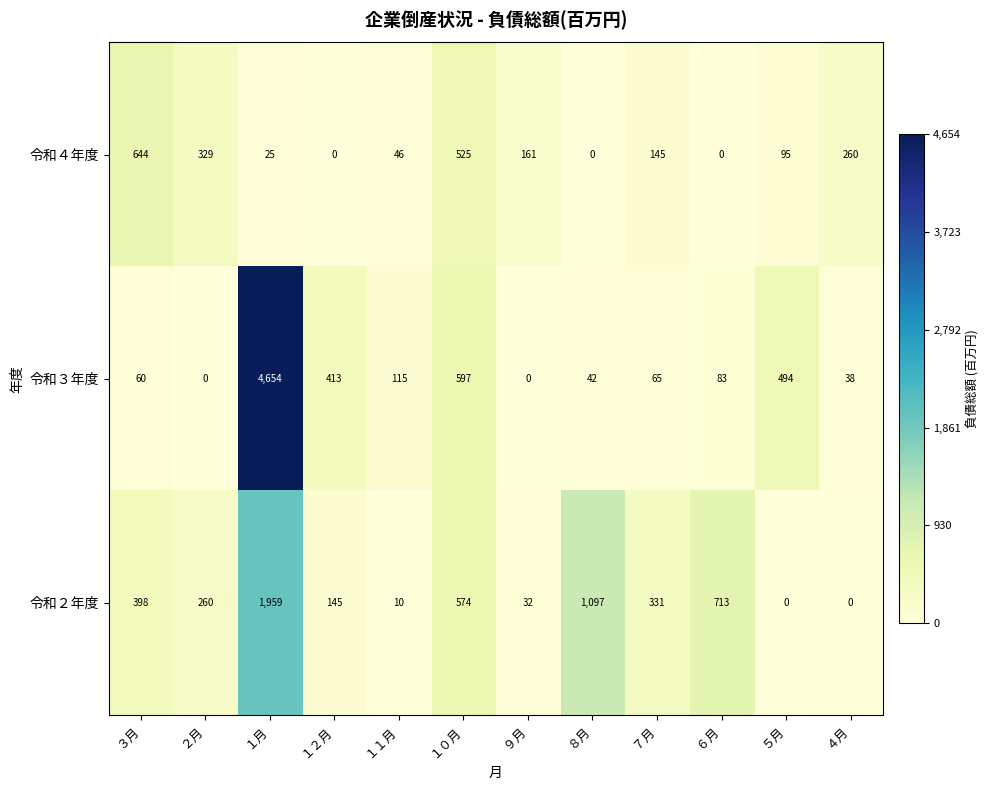

Between ３月 and ８月, which series saw the biggest shift?

令和２年度